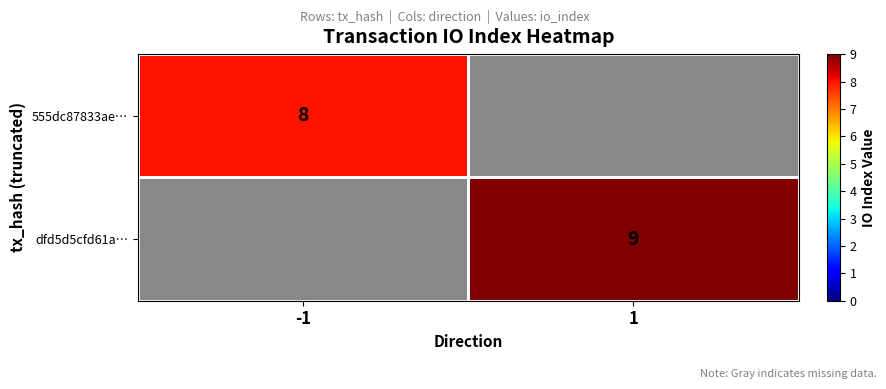

What is the minimum value shown in the chart?

8.0